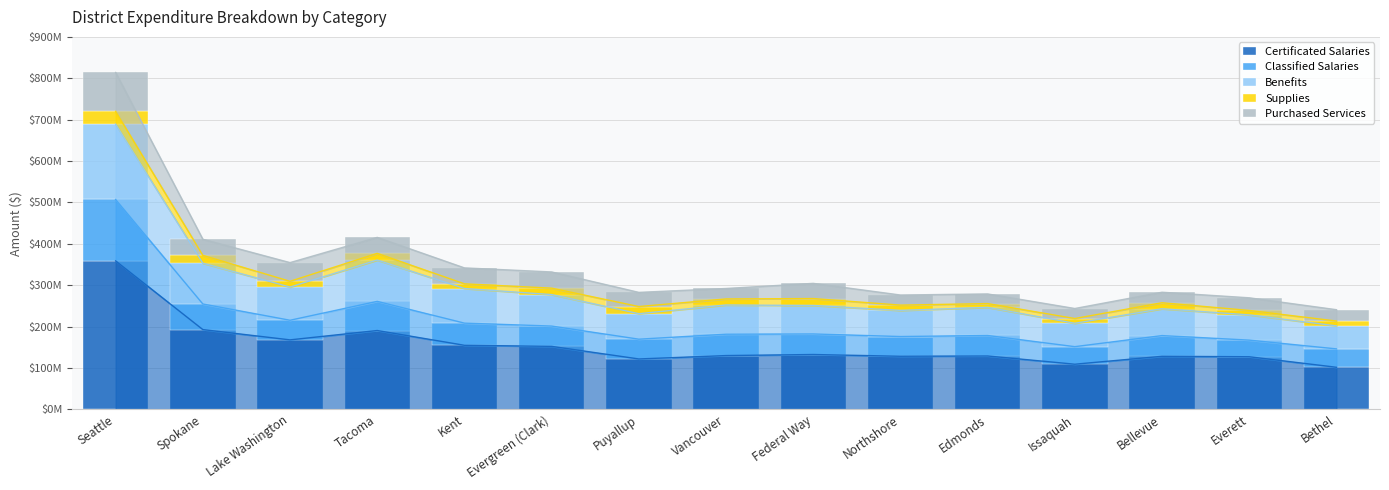

The Certificated Salaries series shows 101824693.2 at Bethel. True or false?

True